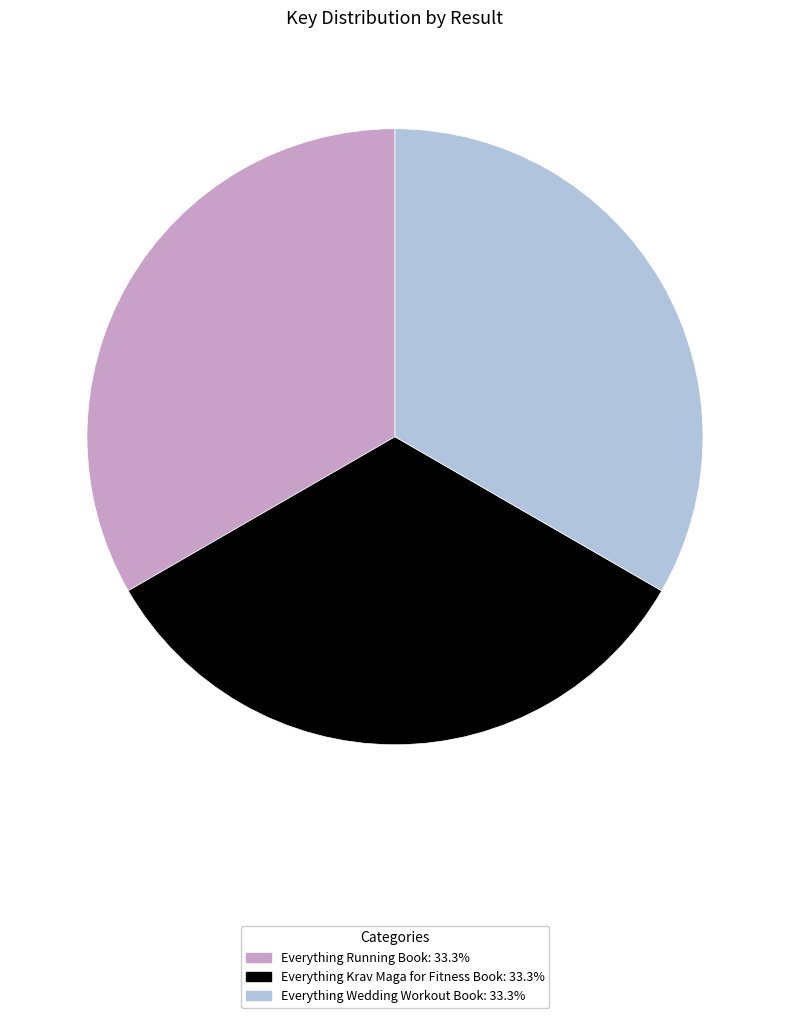

Do Everything Running Book and Everything Krav Maga for Fitness Book together represent more than half of the pie?

Yes